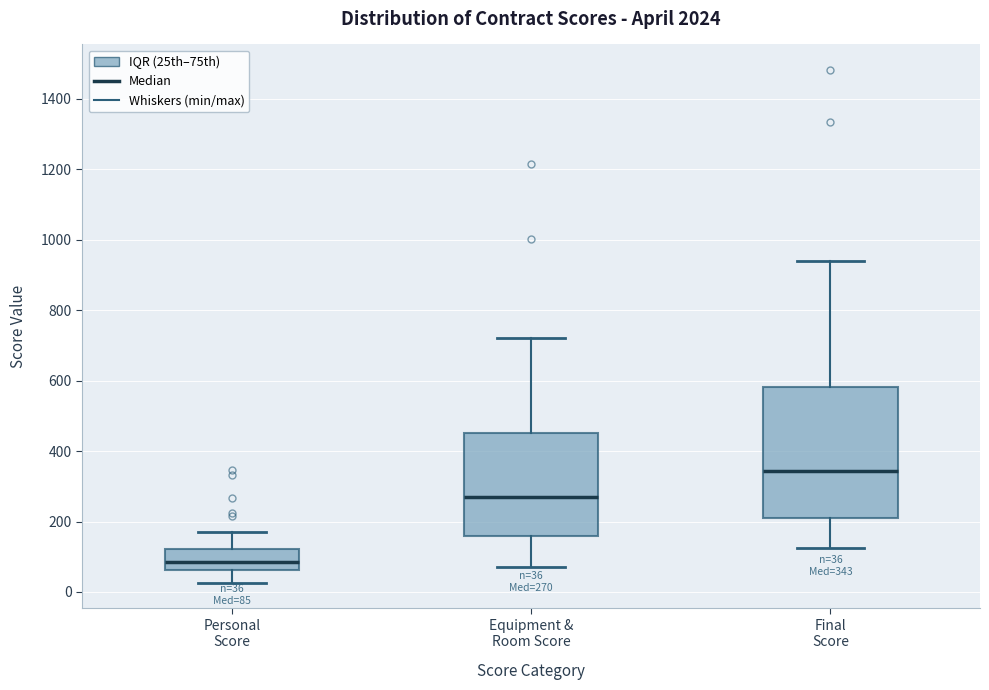

Comparing the boxes themselves (not the whiskers), which one is the tallest?

Final Score